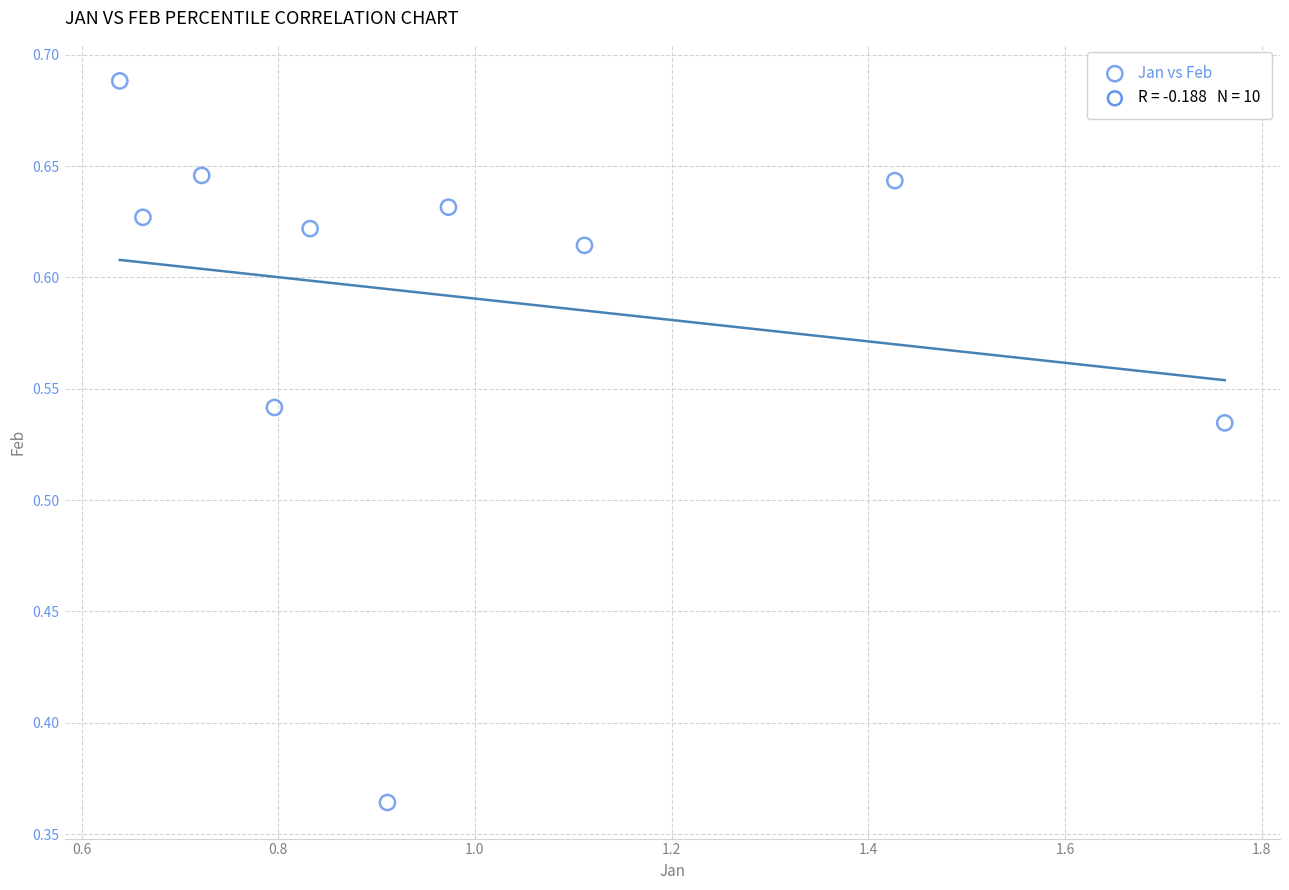

What is the average X value?

1.0